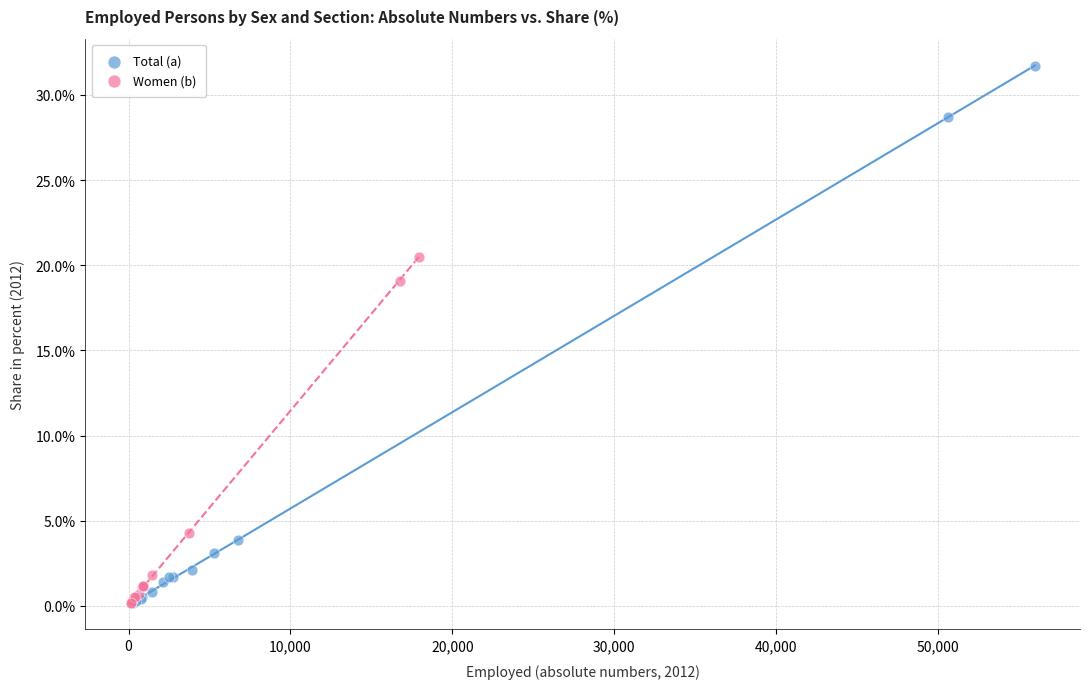

Which series contains the highest Y value?

Total (a)